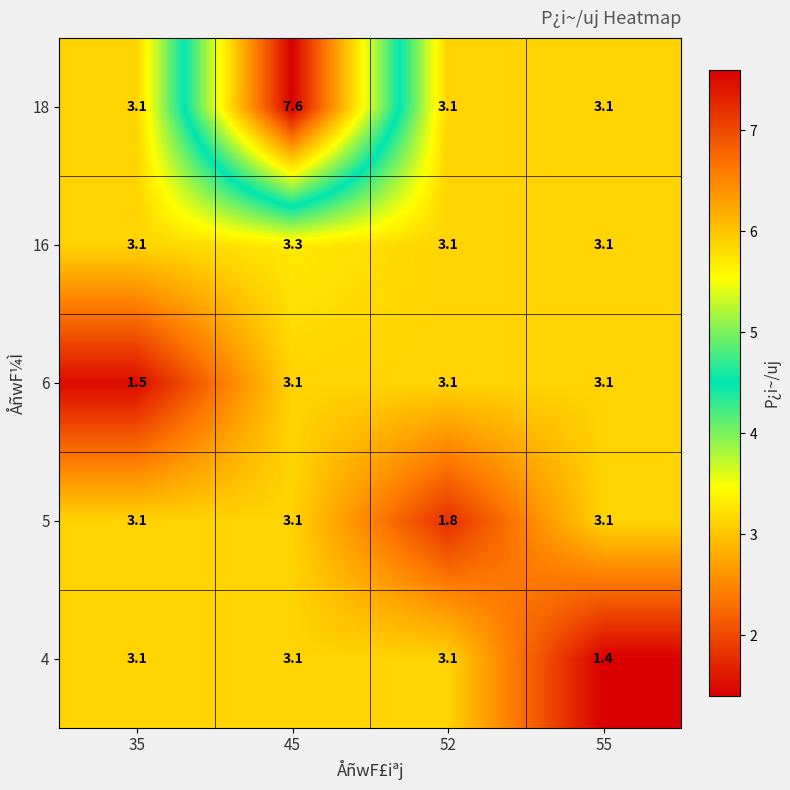

What is the minimum value shown in the chart?

1.4